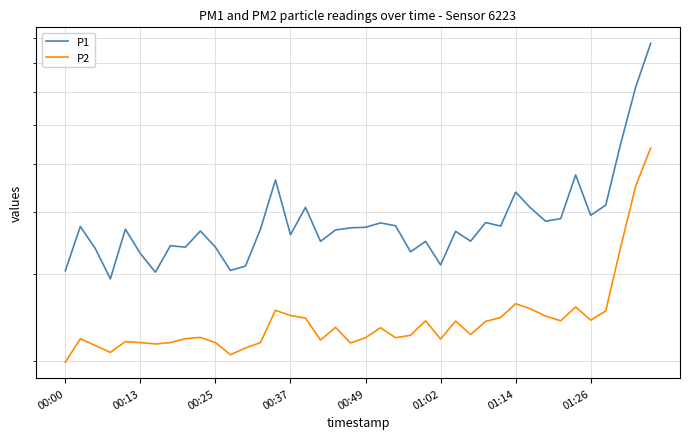

Rank the series by their average value, from highest to lowest.

P1, P2